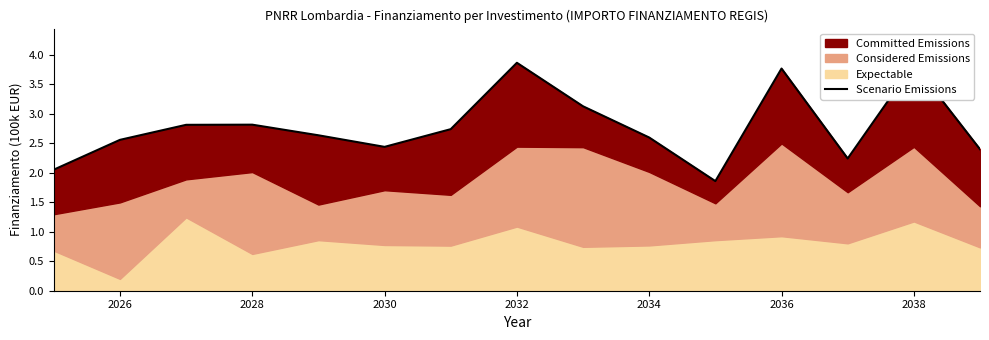

Which has a higher value, 13 or 2028?

13